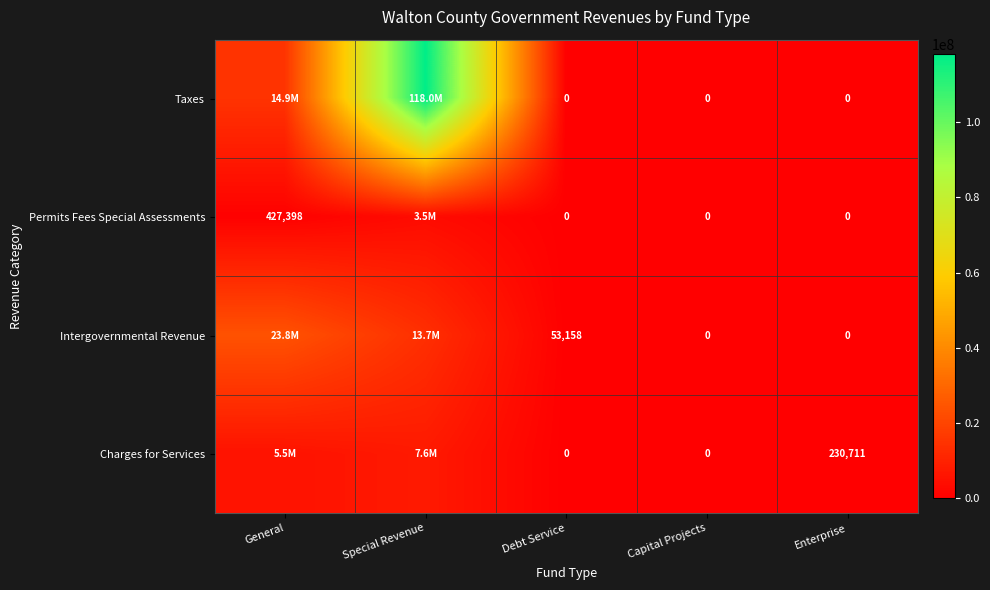

What is the difference between the highest and lowest values at Debt Service?

53158